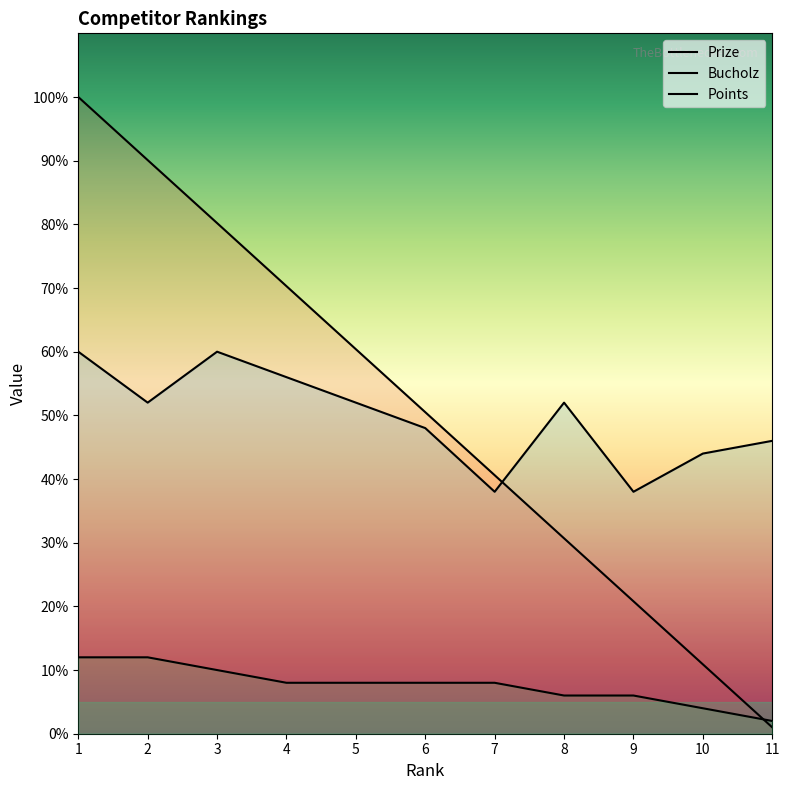

How many data points in Prize are less than 50?

5